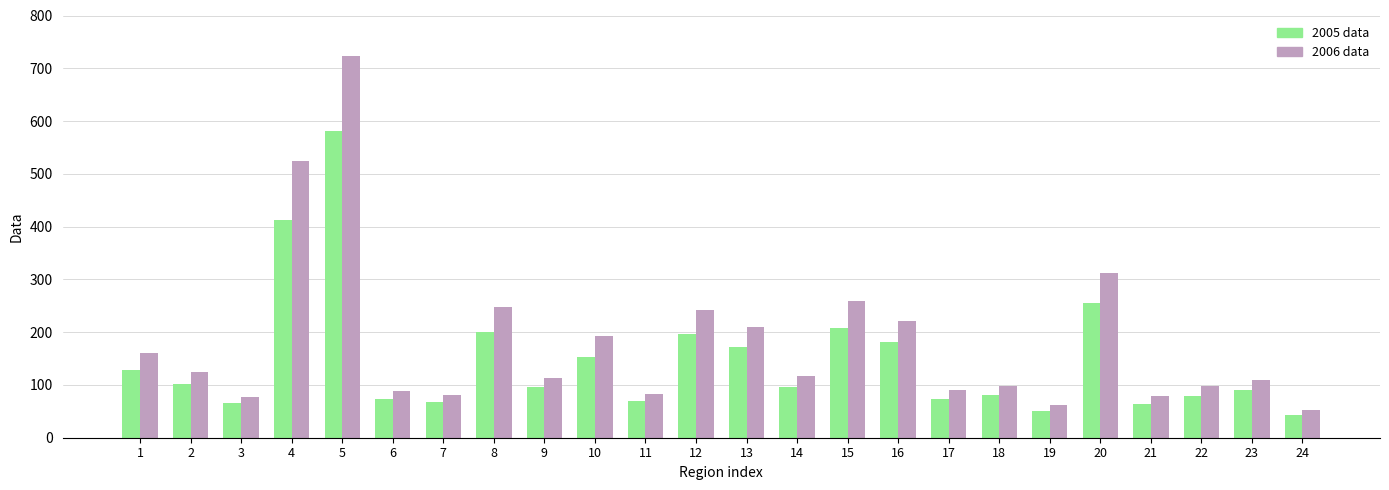

Are the bars grouped side by side (vs. stacked)?

Yes